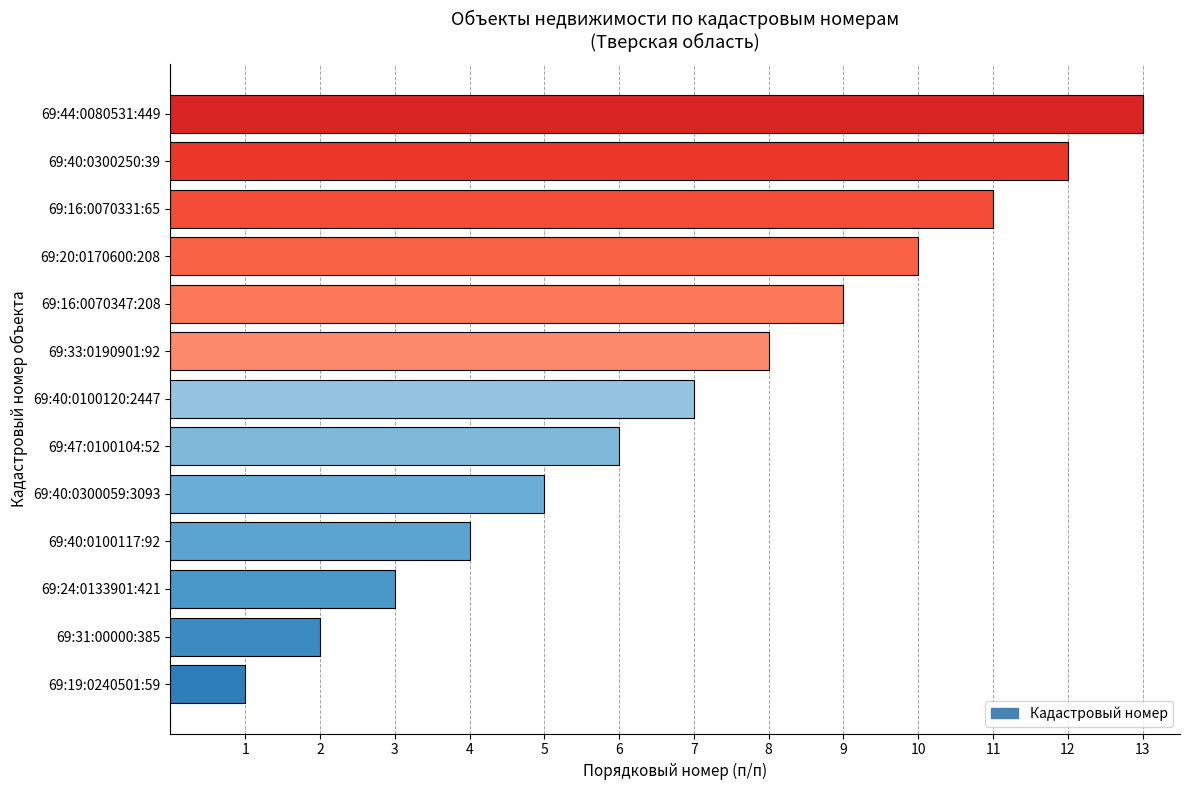

What value does the data have at 69:16:0070331:65?

11